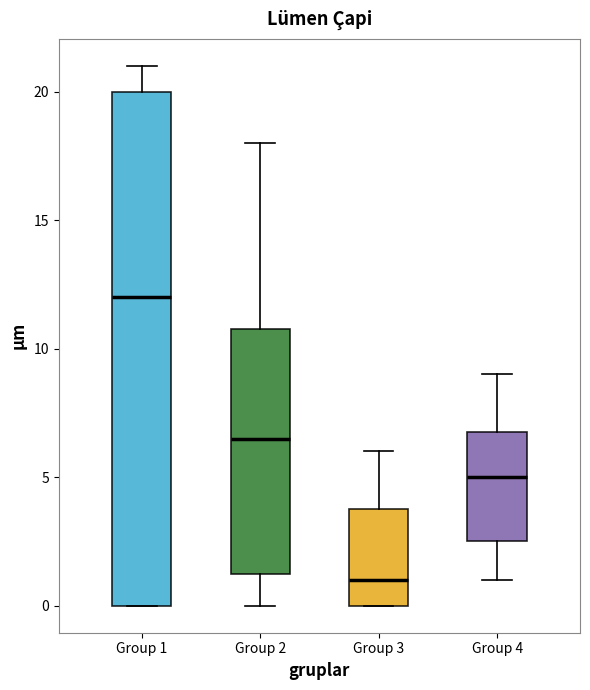

Where is the lower edge of the box for Group 3 on the y-axis? The values are not printed on the chart, so give them approximately, as read against the axis.

0.0